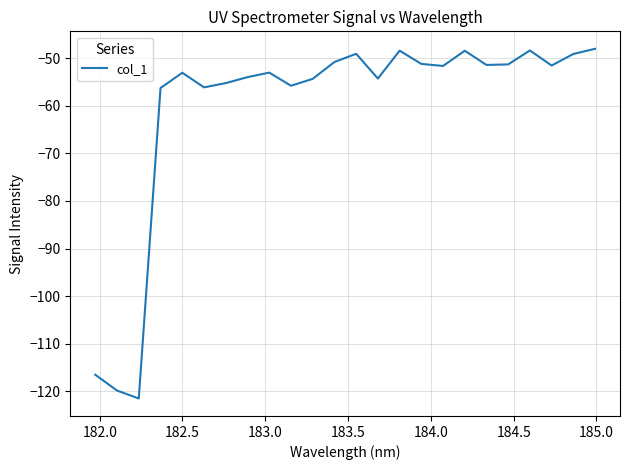

What is the average value?

-60.4